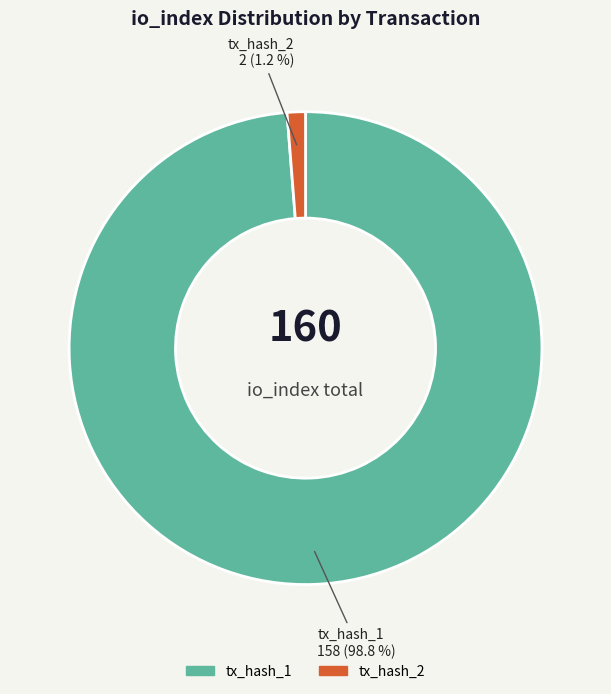

Which slice is the smallest?

tx_hash_2